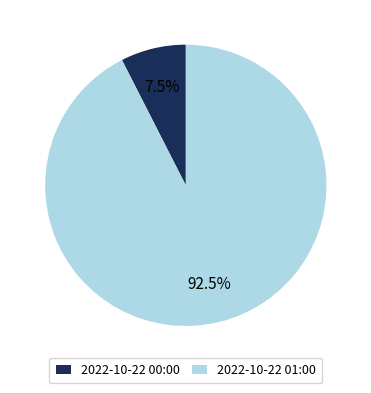

What percentage is NOT represented by 2022-10-22 01:00?

7.5%